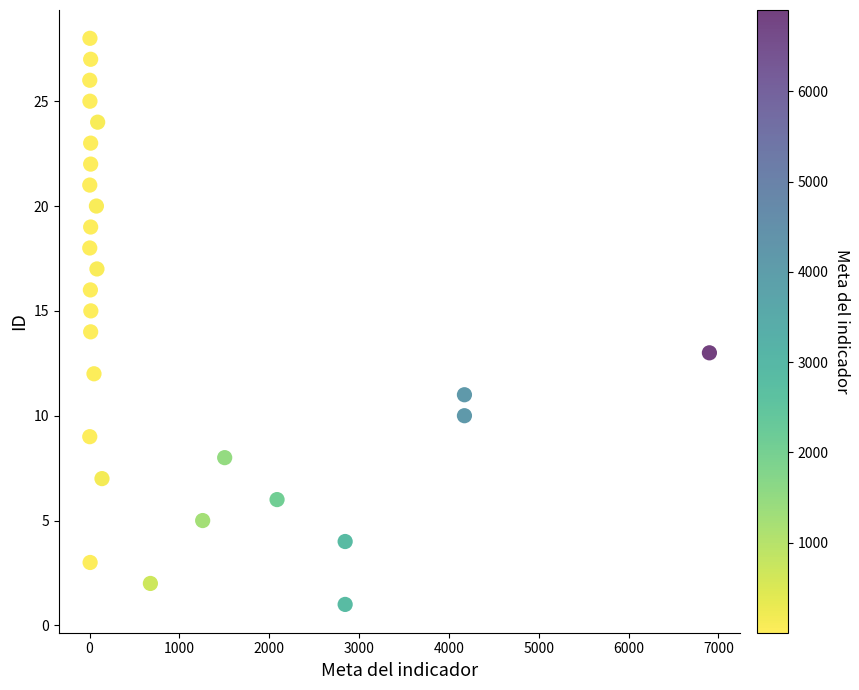

What is the range of Y values (max minus min)?

27